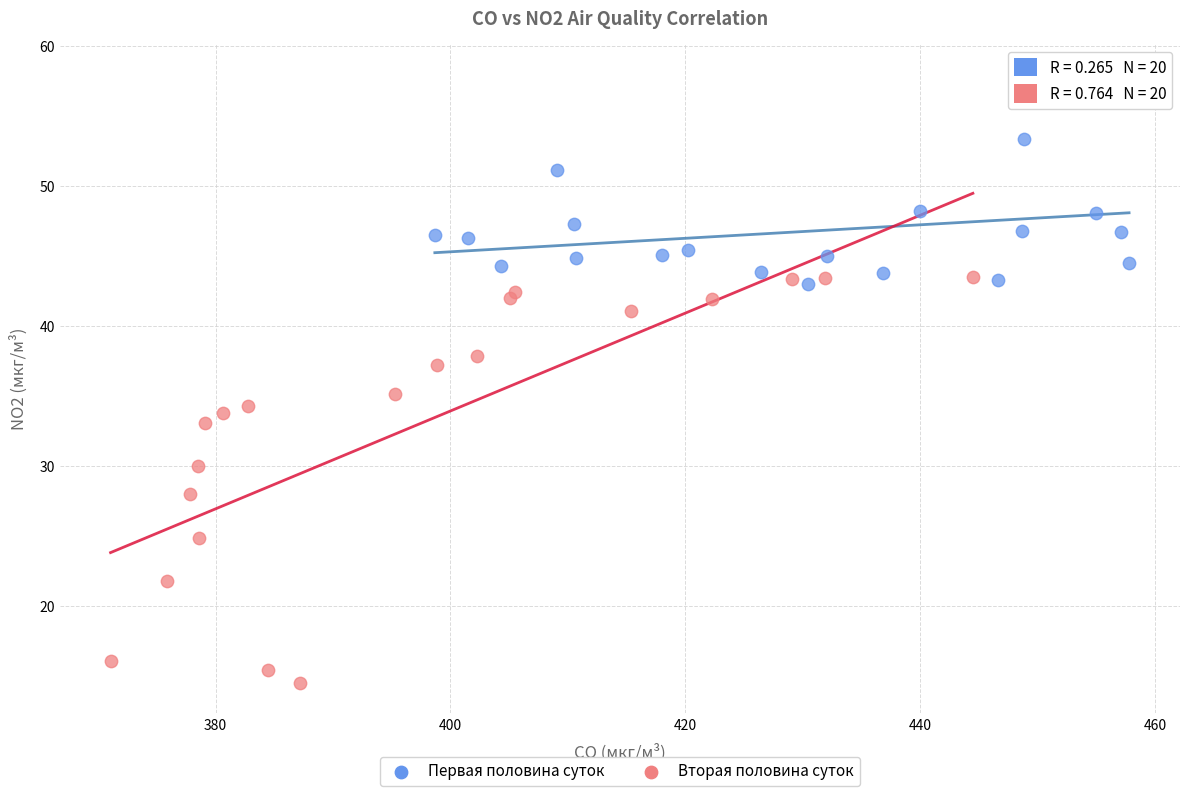

Which series reaches the maximum Y coordinate?

Первая половина суток